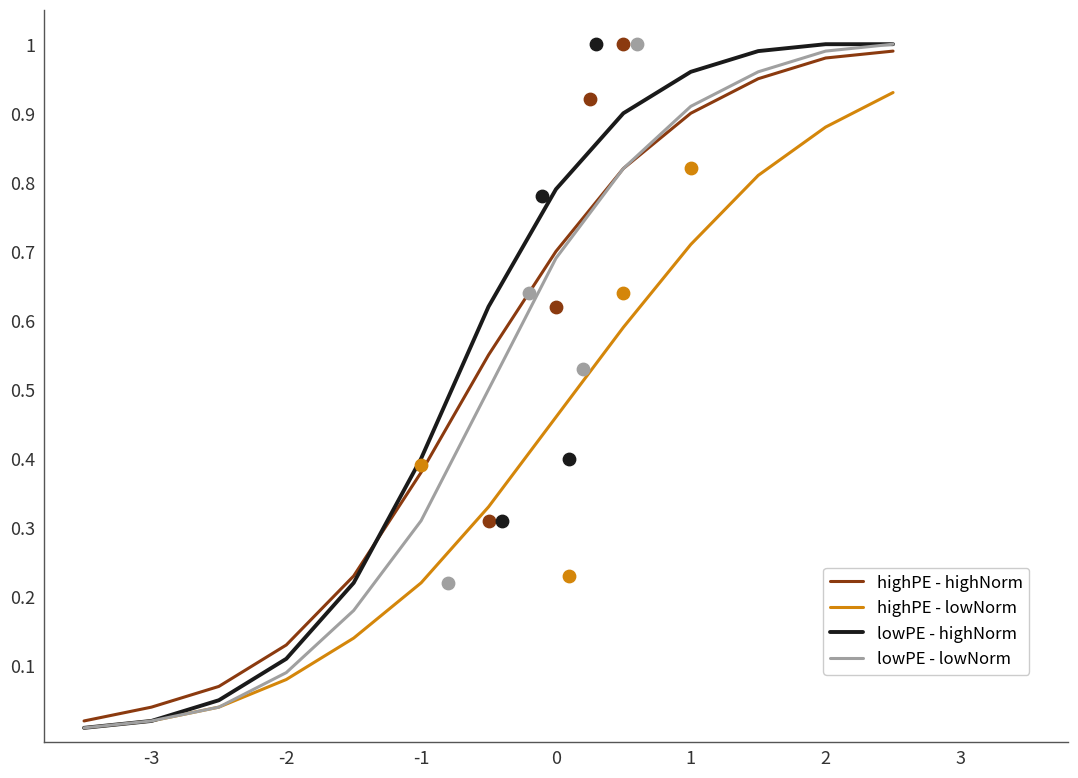

Which series contains the highest Y value?

lowPE - highNorm